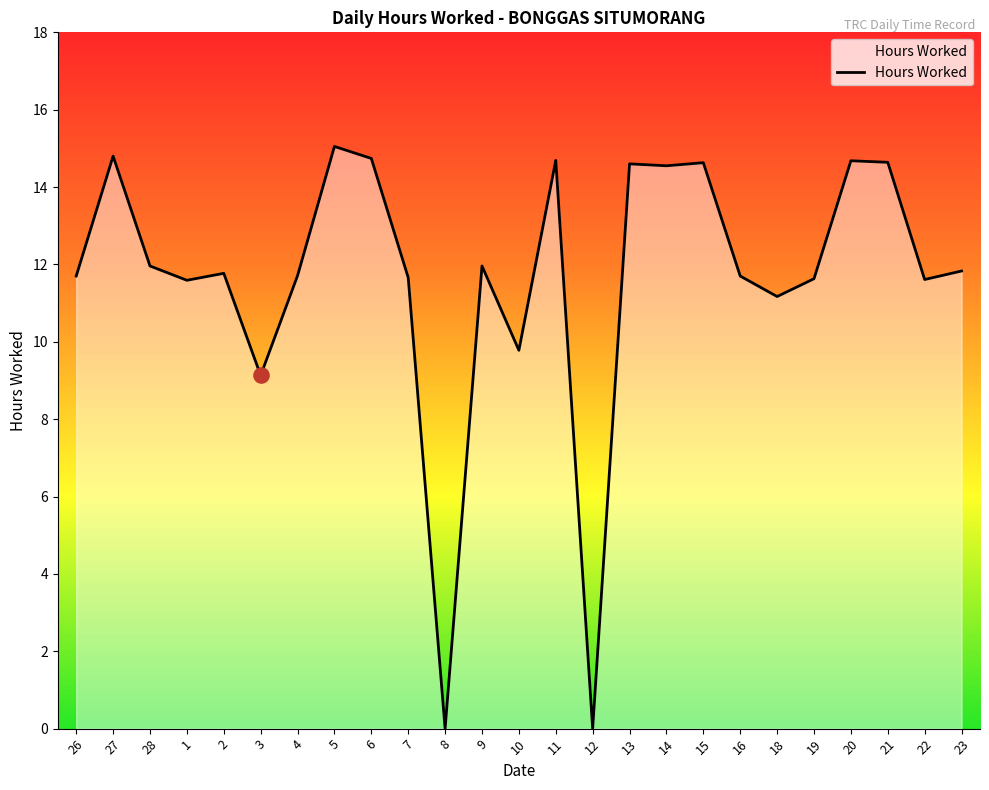

Between 9 and 20, which is larger?

20